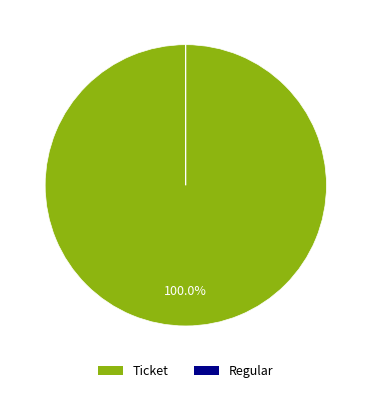

Does any single category account for the majority?

Yes